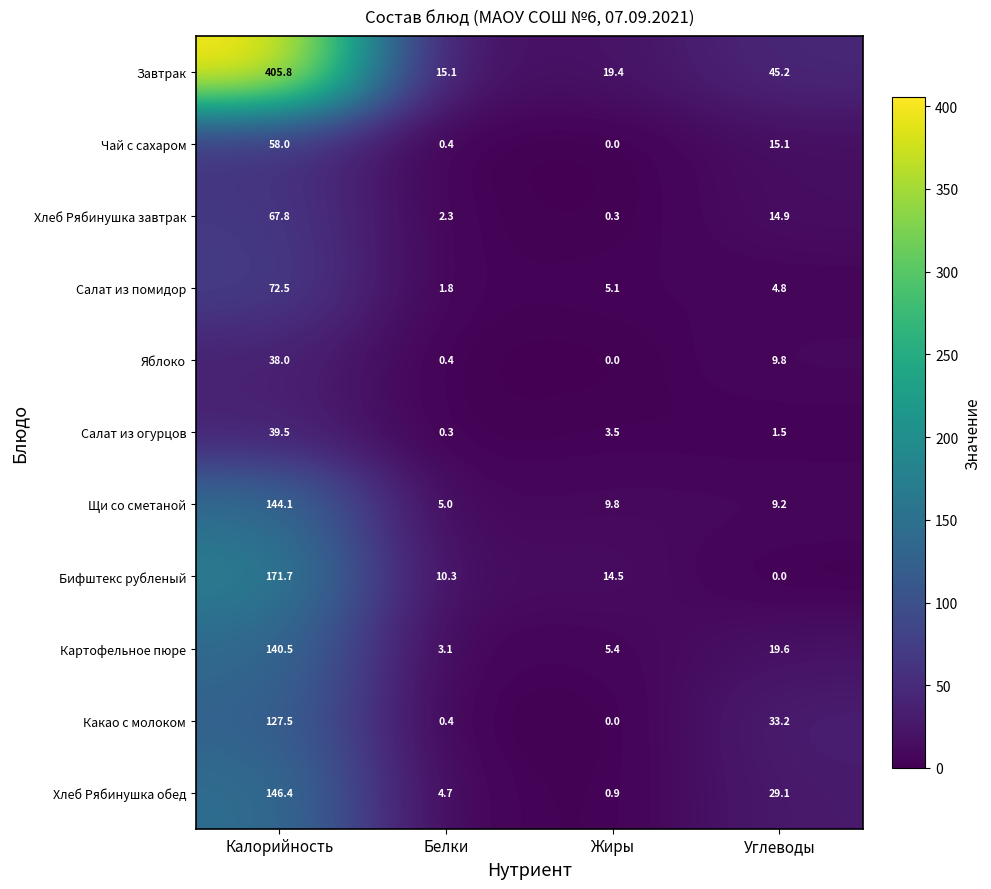

Which series has the widest spread of values?

Завтрак